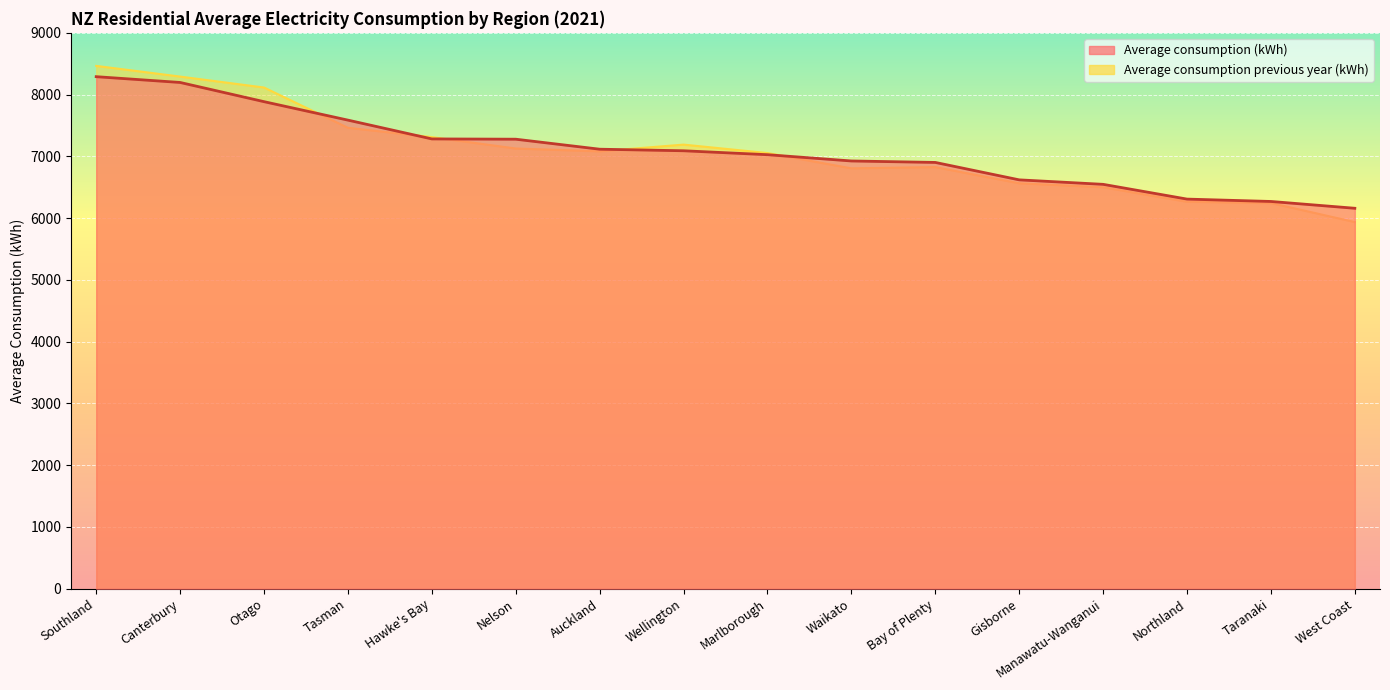

What is the smallest value displayed?

5936.0